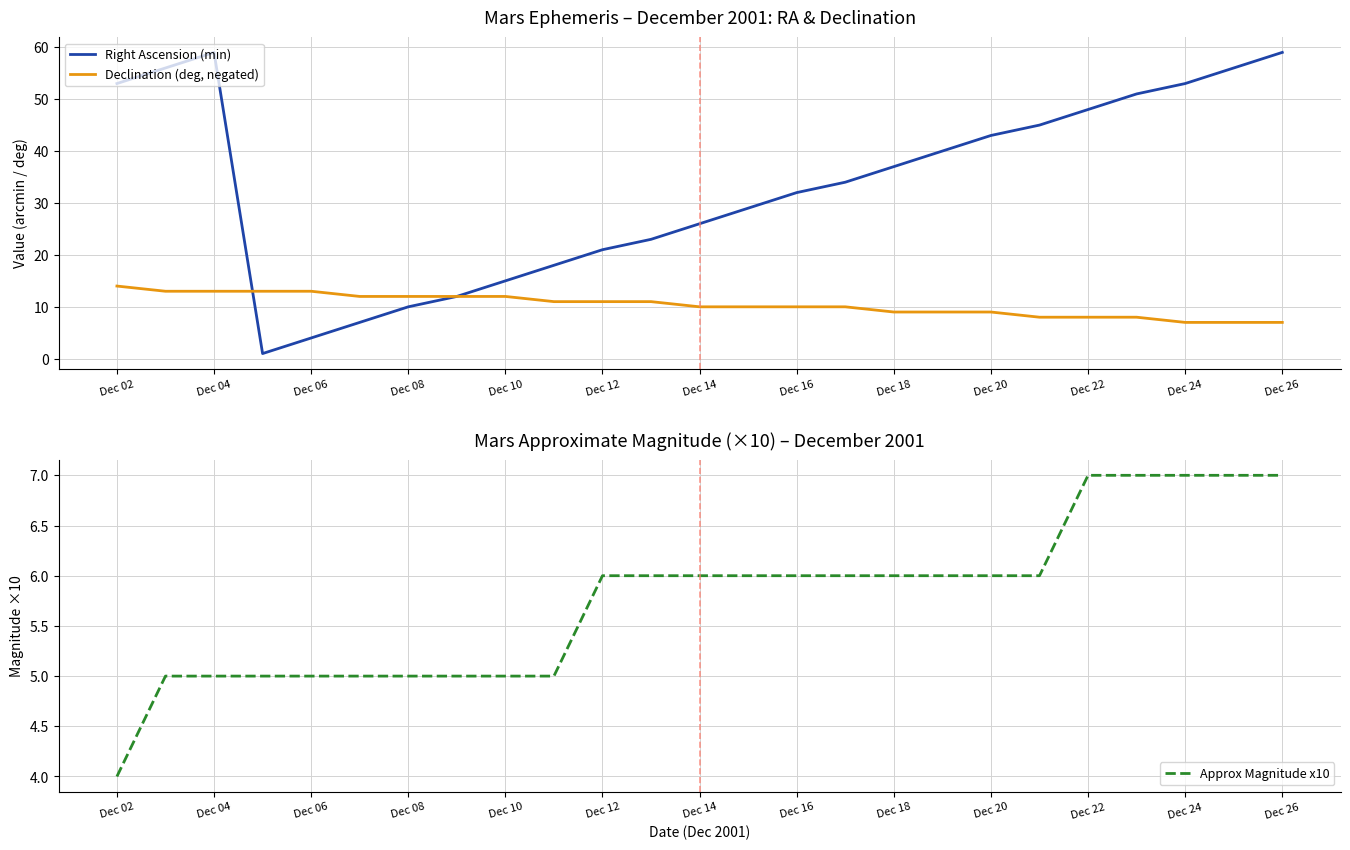

Is it true that Right Ascension (min) equals 26 at Dec 14?

True